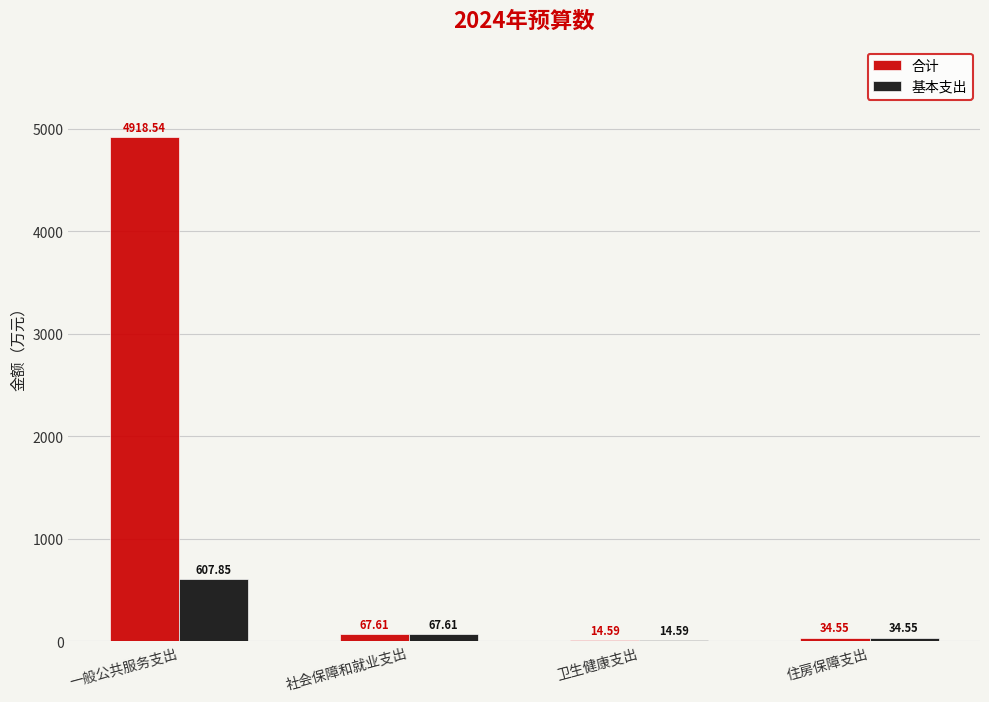

Which category has the highest value across all series?

一般公共服务支出